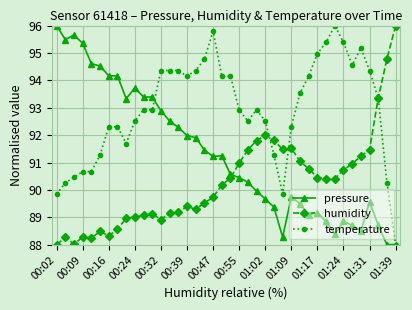

What is the value of the temperature point at the 34th from the left?

95.4